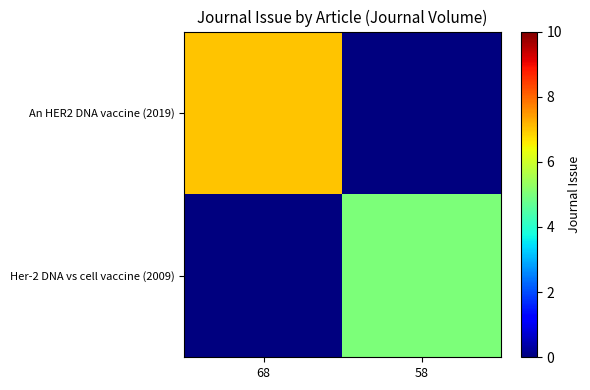

Reading left to right, extract all data points from this chart.

An HER2 DNA vaccine (2019): 68=7	58=0
Her-2 DNA vs cell vaccine (2009): 68=0	58=5